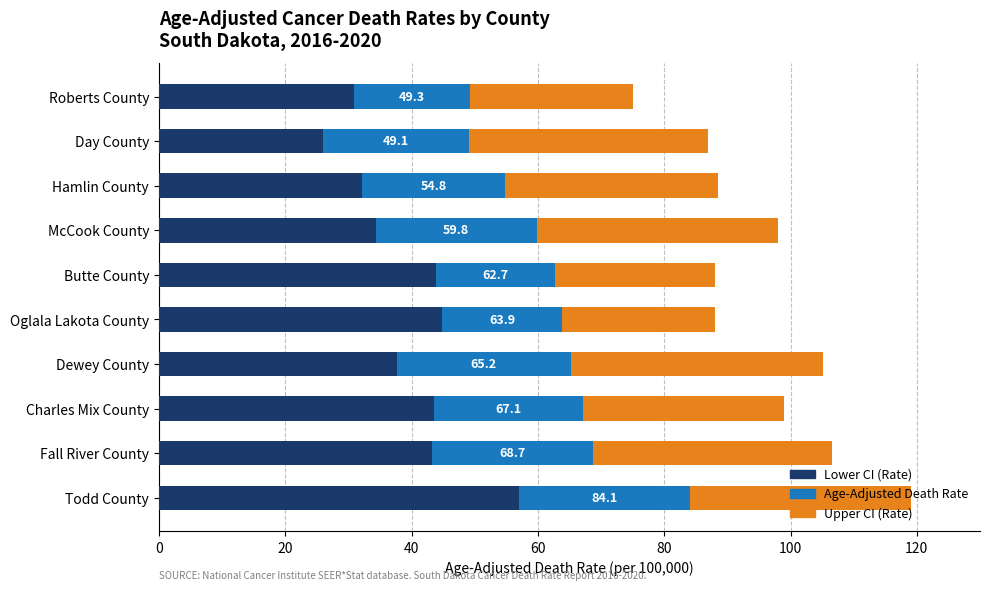

The value of Lower CI (Rate) at Roberts County is 18.3. True or false?

False